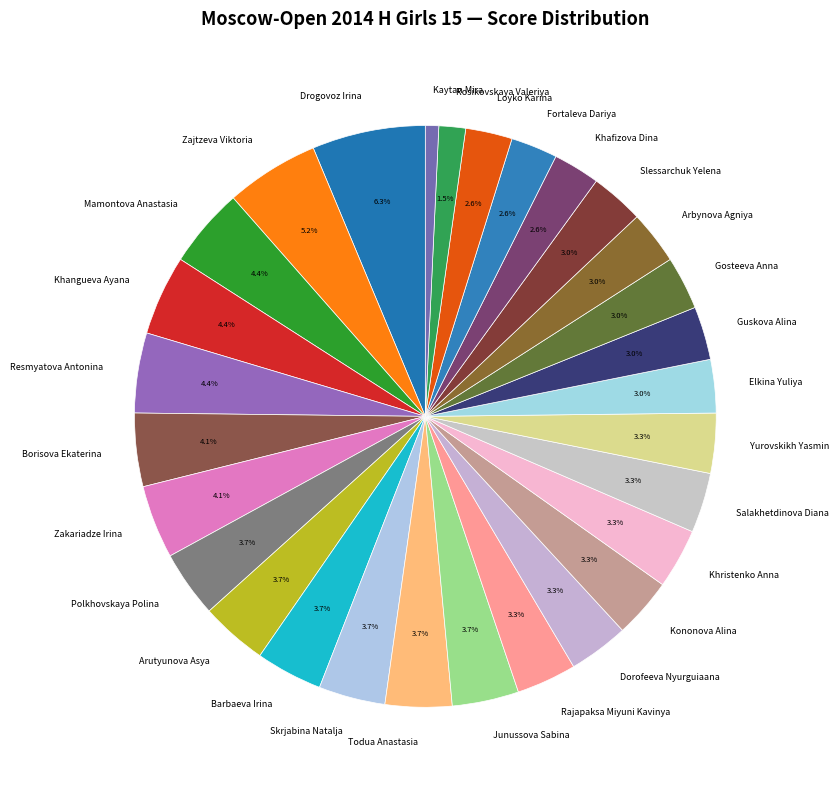

Is the sum of Khristenko Anna and Dorofeeva Nyurguiaana greater than half?

No